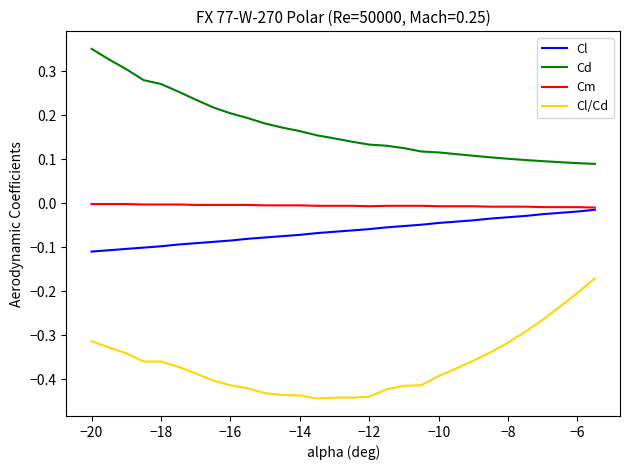

Is this an area chart (filled region under the line)?

No